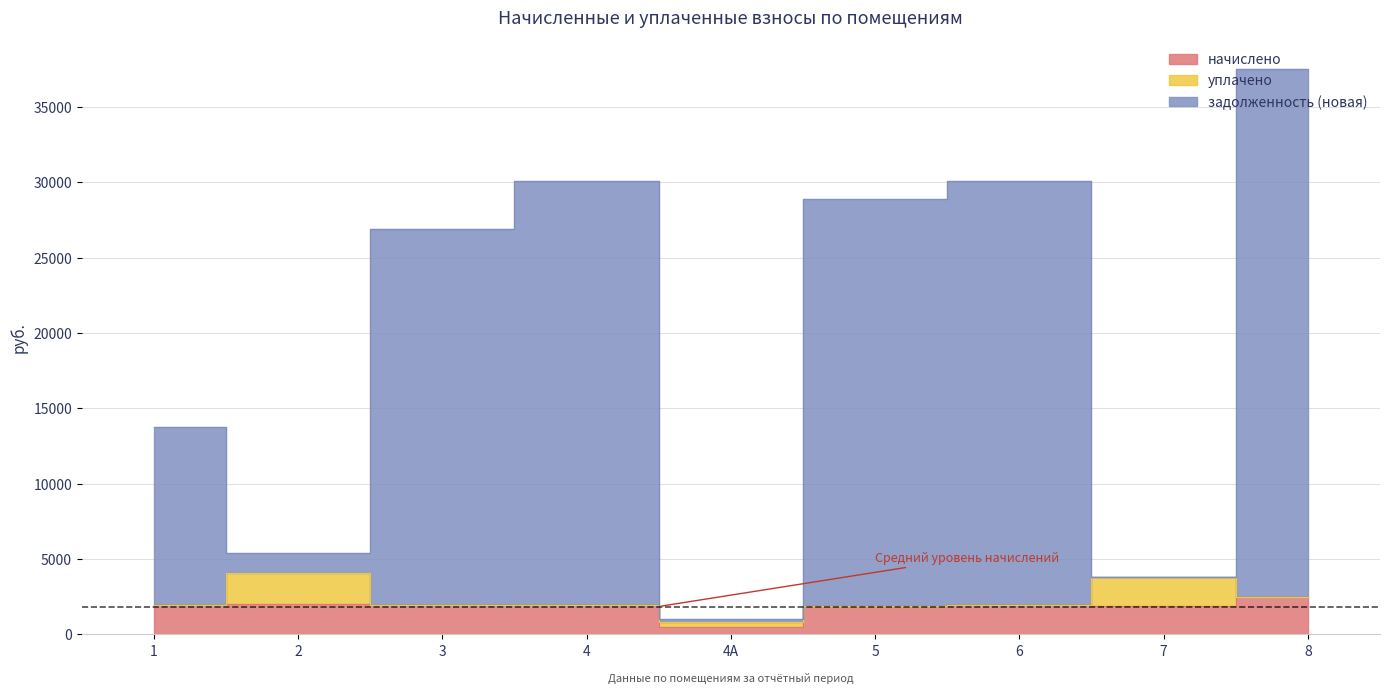

In задолженность (новая), how many points are lower than both neighbors (excluding endpoints)?

3